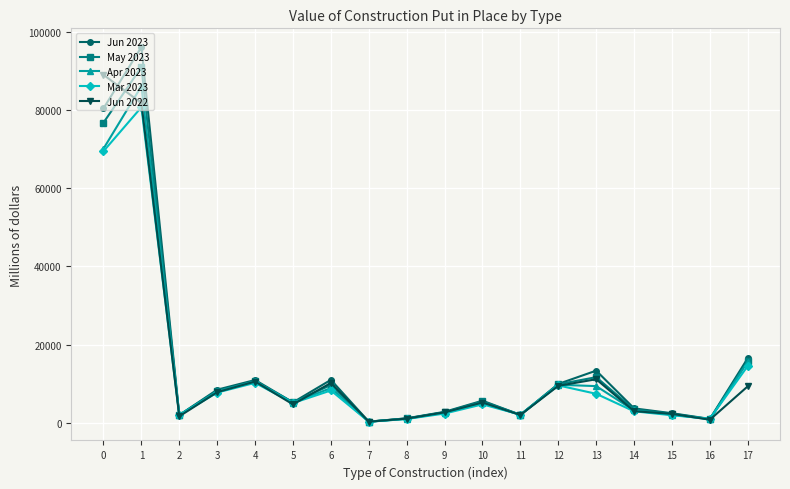

Where is Mar 2023 nearest to the value 40506?

17